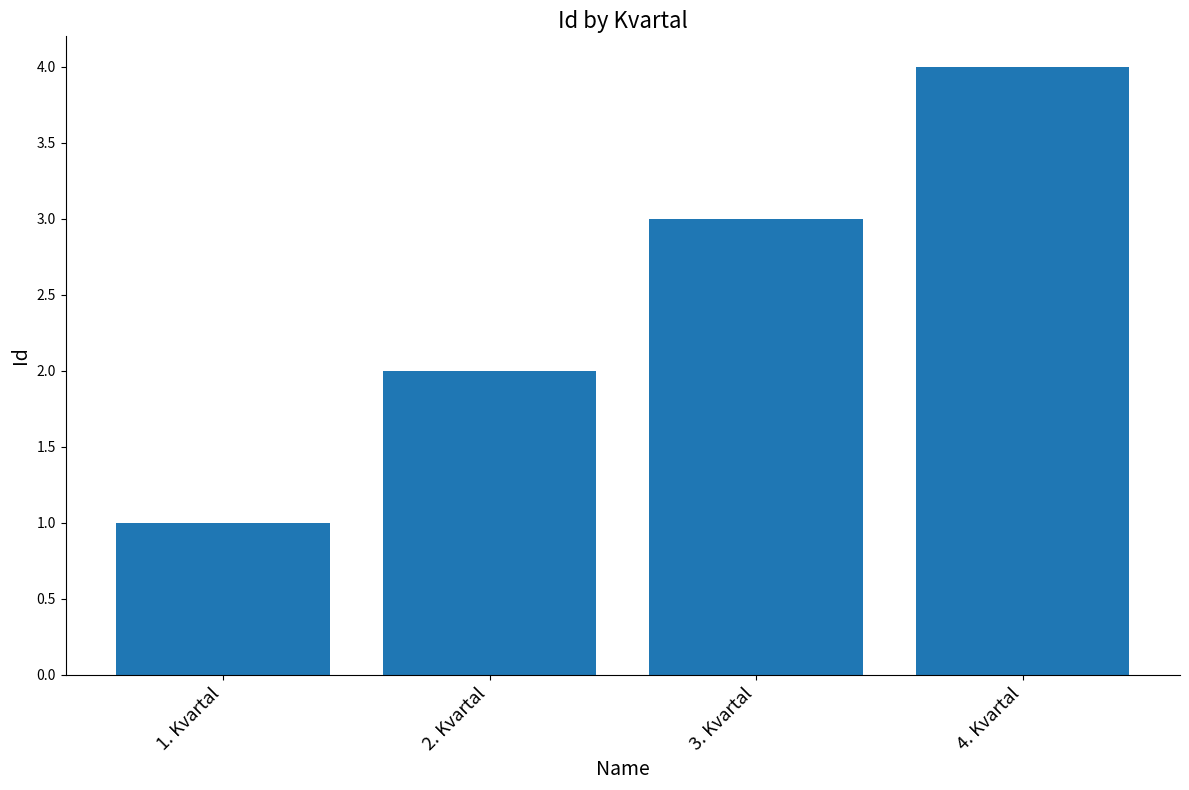

What position from the left is 2. Kvartal?

2